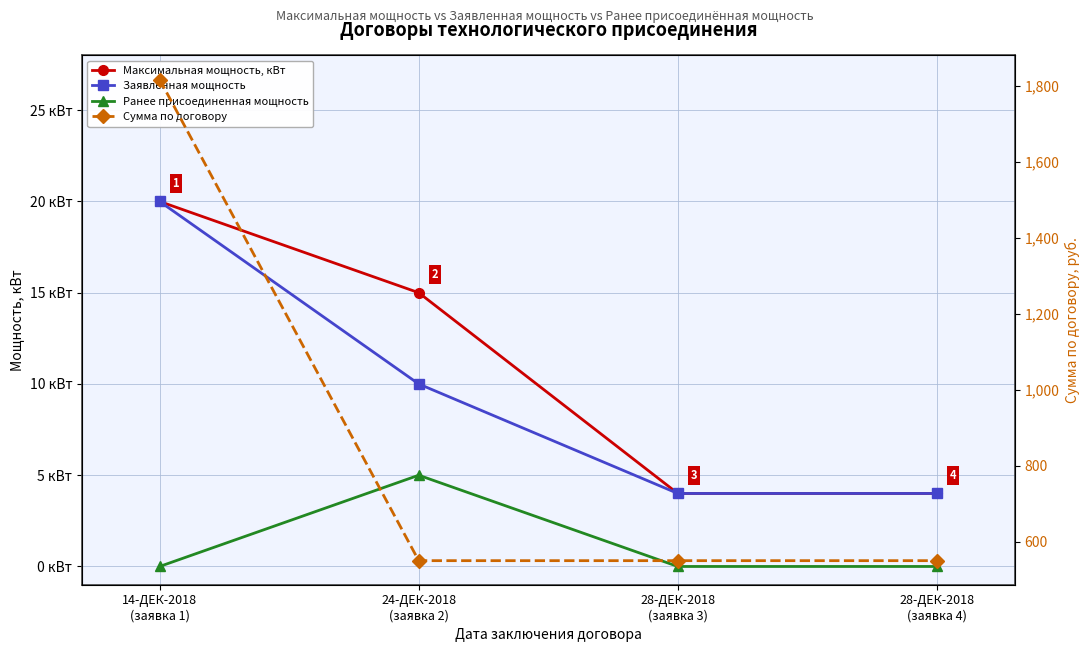

What is the label of the 1st point from the right?

28-ДЕК-2018
(заявка 4)